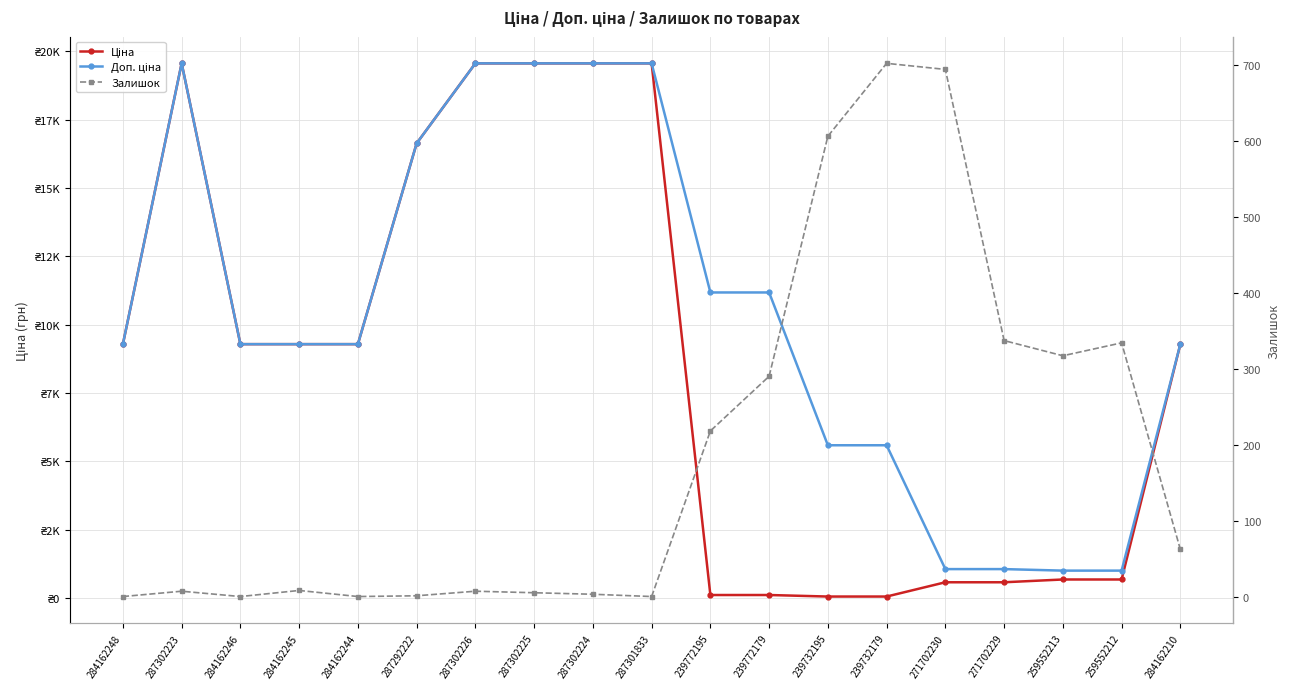

The Залишок series shows 127.8 at 271702229. True or false?

False